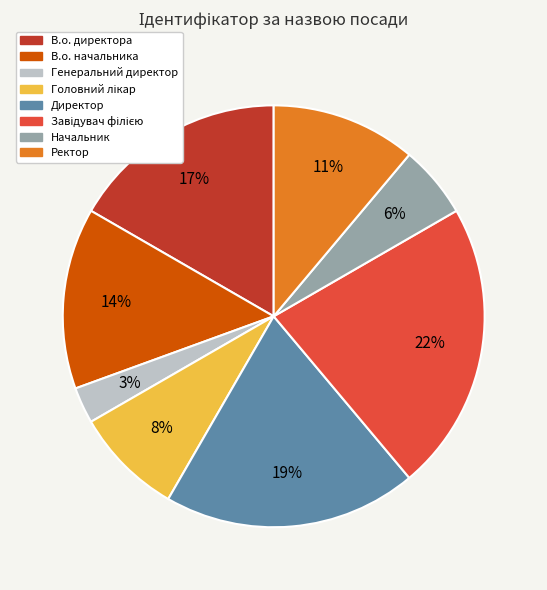

Is В.о. директора the majority of the pie?

No